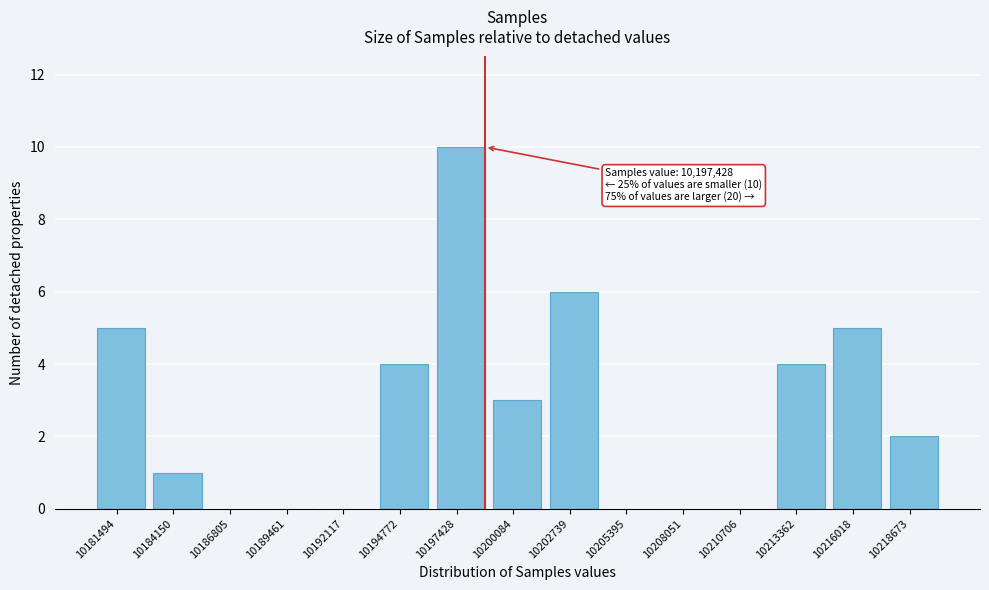

Reading right to left, extract all data points from this chart.

10218673=2	10216018=5	10213362=4	10210706=0	10208051=0	10205395=0	10202739=6	10200084=3	10197428=10	10194772=4	10192117=0	10189461=0	10186805=0	10184150=1	10181494=5